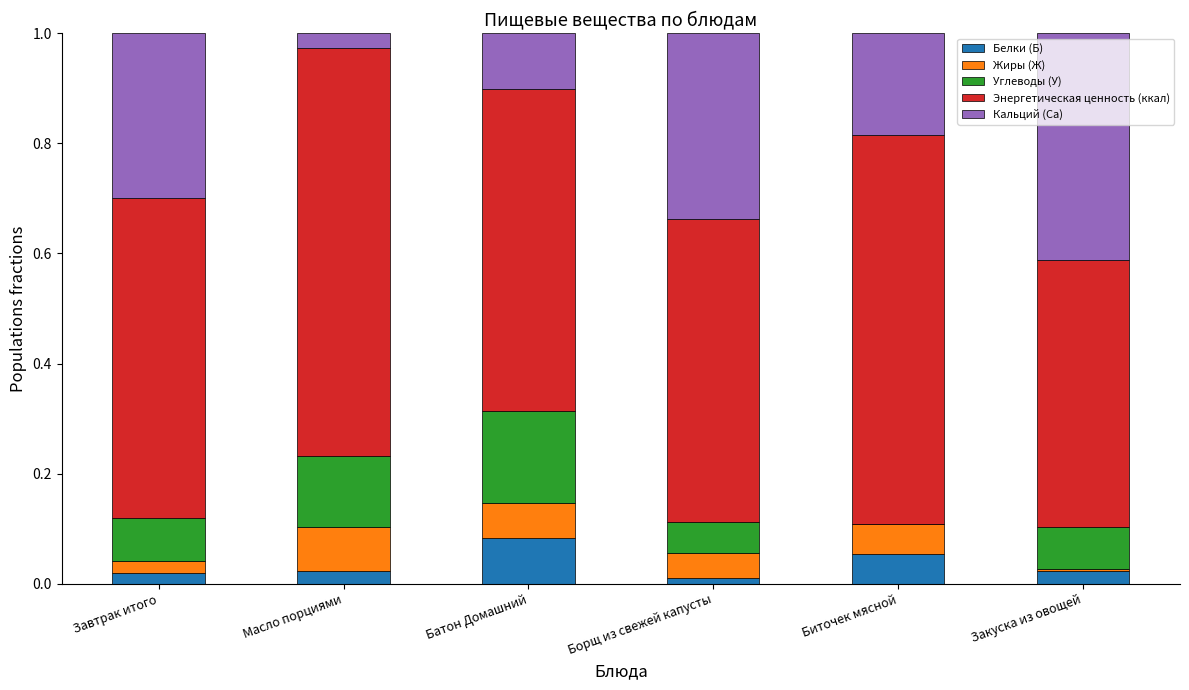

Which category has the highest value in the Белки (Б) series?

Батон Домашний